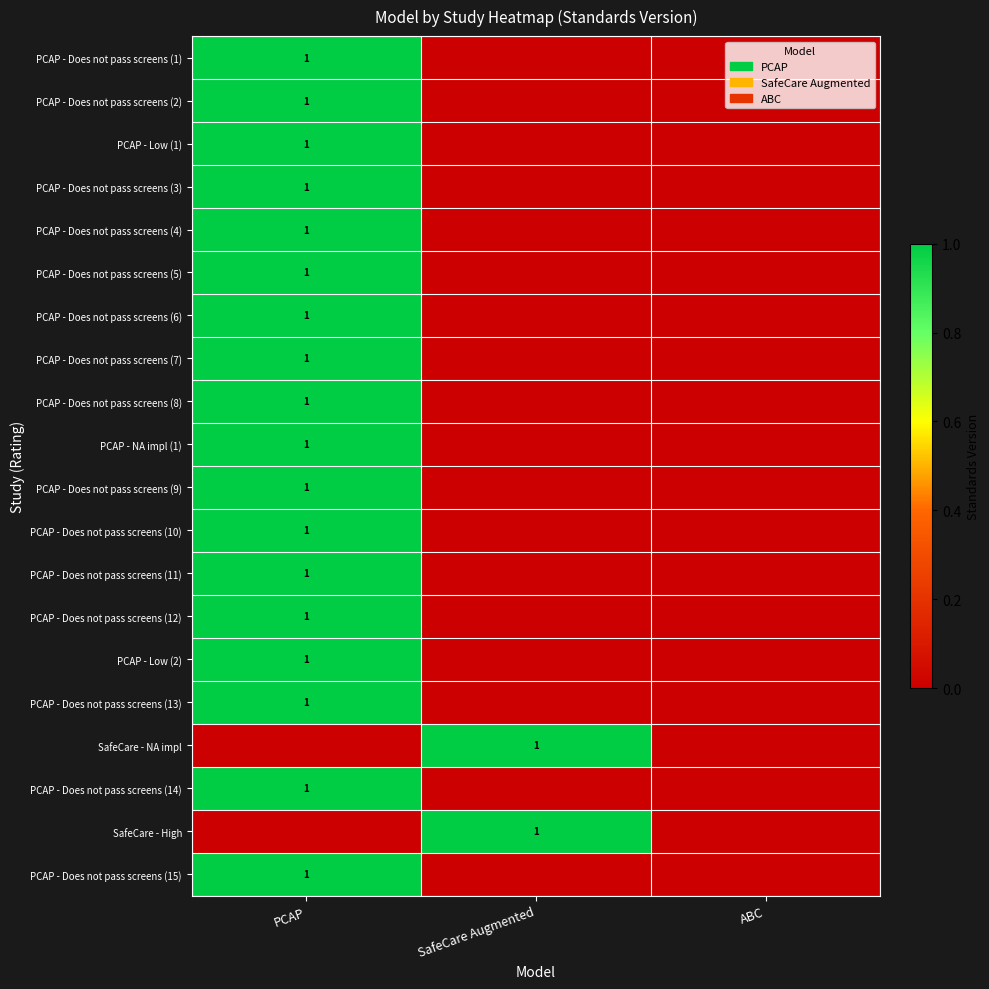

The PCAP - Does not pass screens (11) series shows 0 at PCAP. True or false?

False